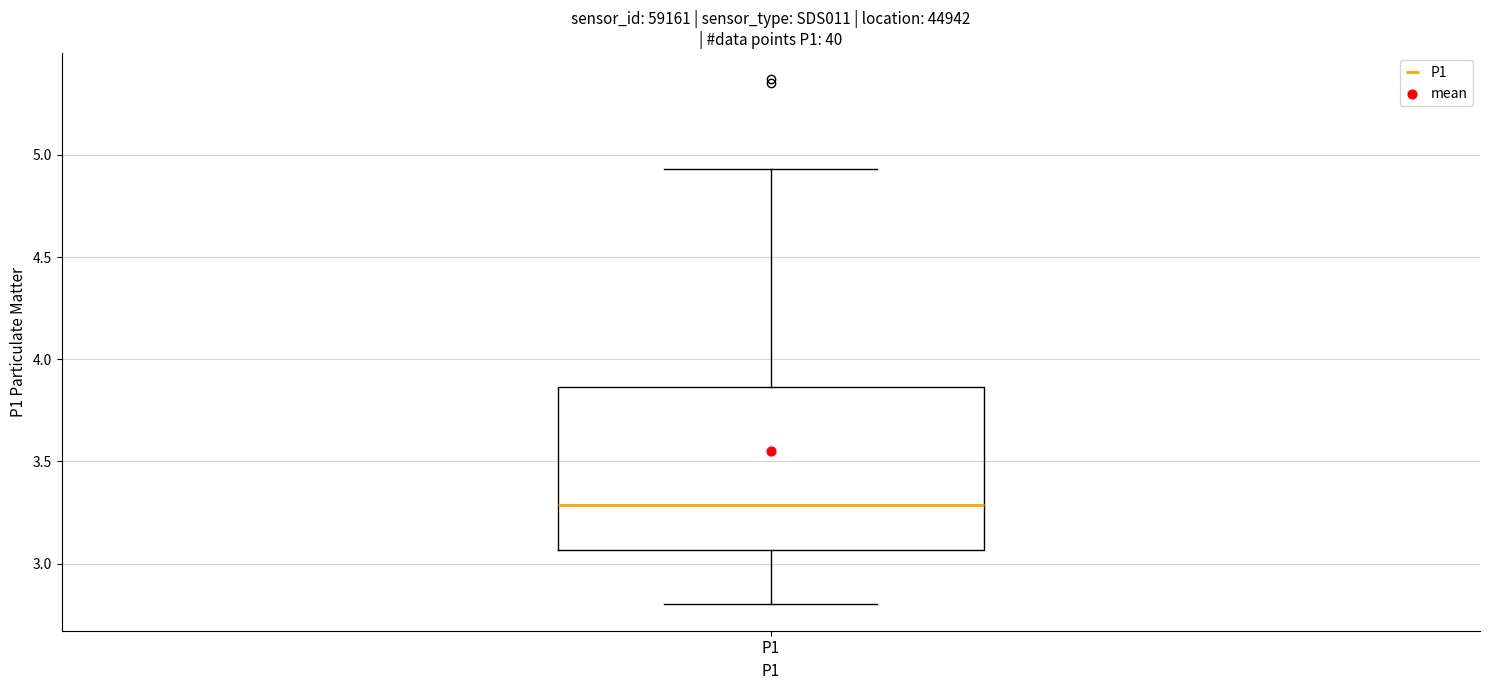

Transcribe this box plot: give where the median line is, the range the box spans, and where the two whiskers end, as read against the y-axis. The values are not printed on the chart, so give them approximately, as read against the axis.

median 3.30, box 3.05 to 3.85, whiskers 2.80 to 4.95